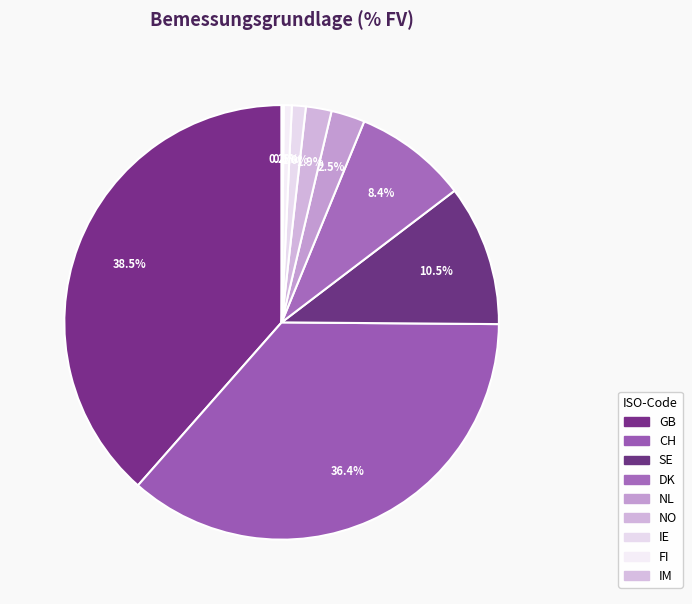

To the nearest percent, what is the combined percentage of DK and GB?

47%